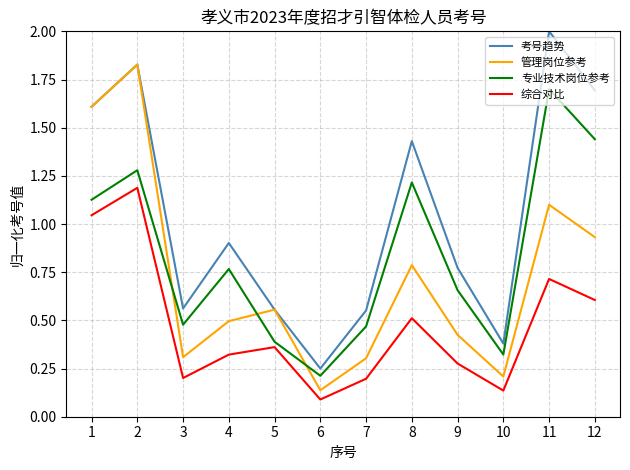

What is the total value across all series at 7?

1.5